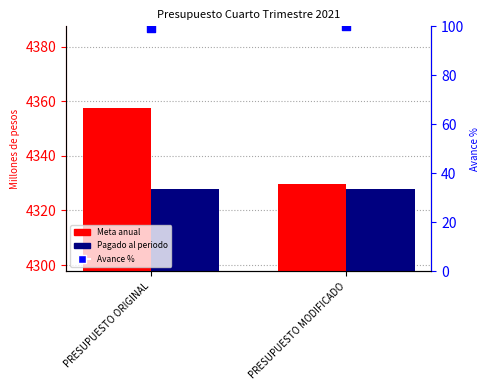

Which series contains the highest Y value?

Meta anual